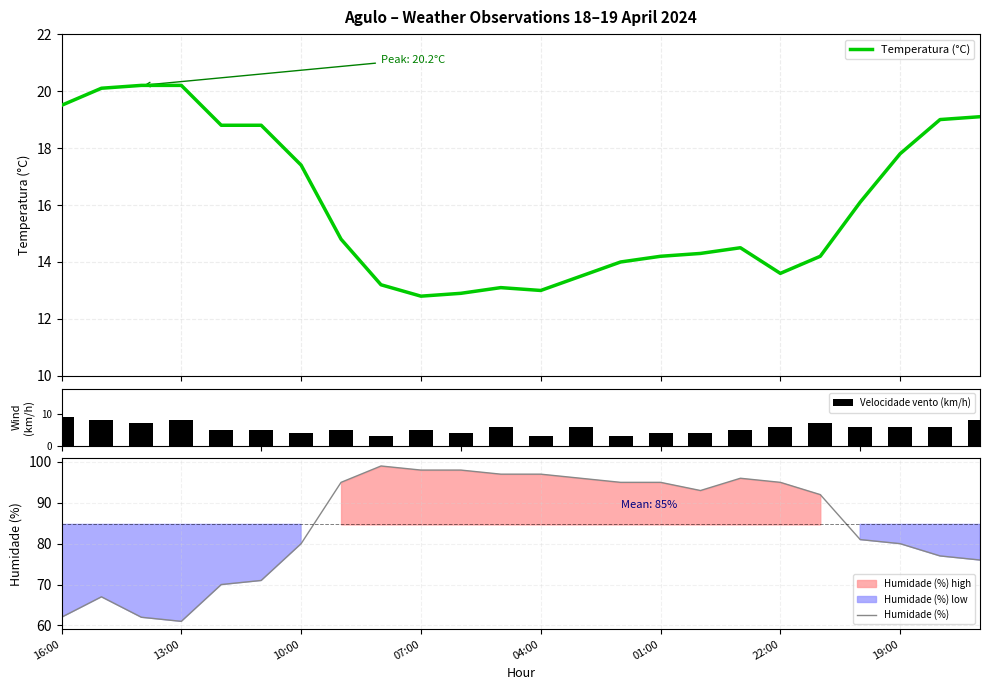

The Humidade (%) series shows 99.0 at 8. True or false?

True